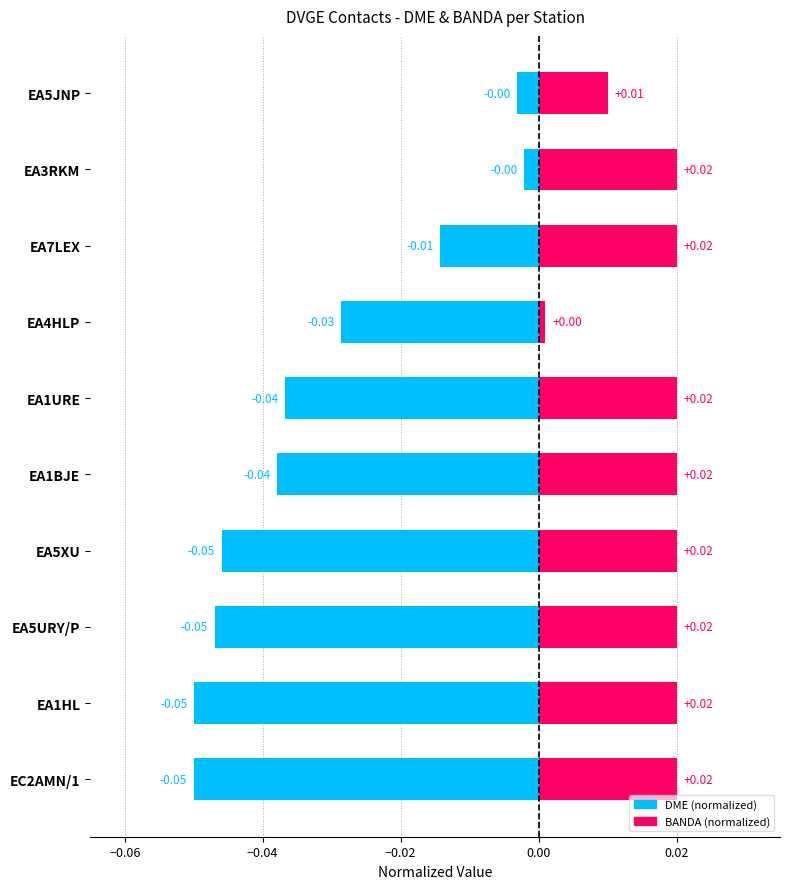

What is the minimum value shown in the chart?

-0.1